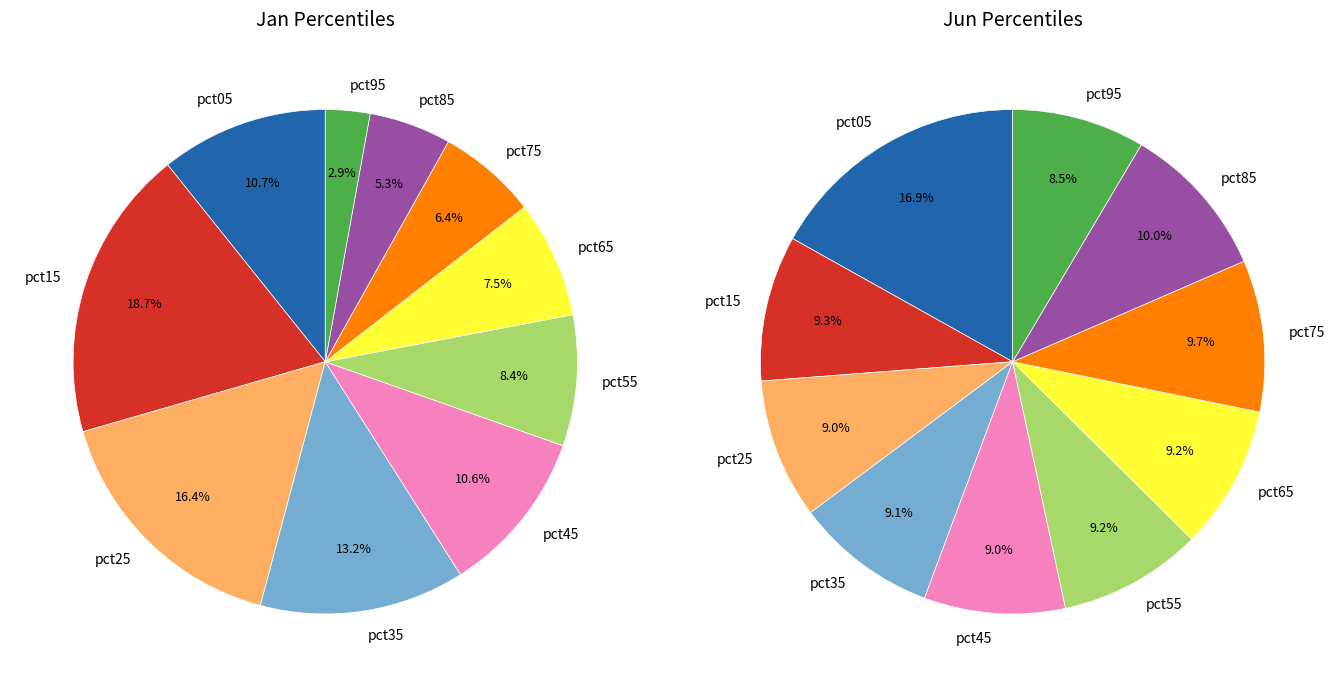

To the nearest percent, what is the difference between the jan_values and 4 slice percentages?

8%